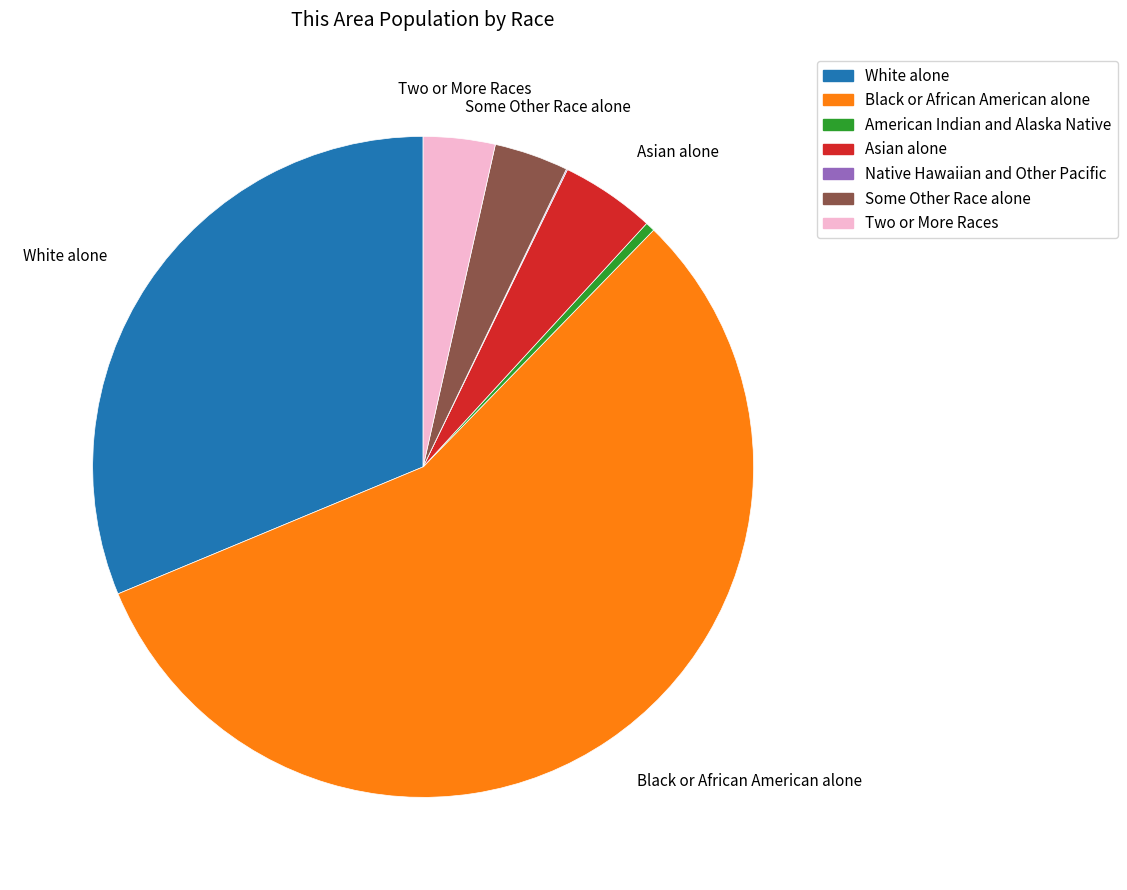

Is it true that Asian alone is 17% of the pie?

False